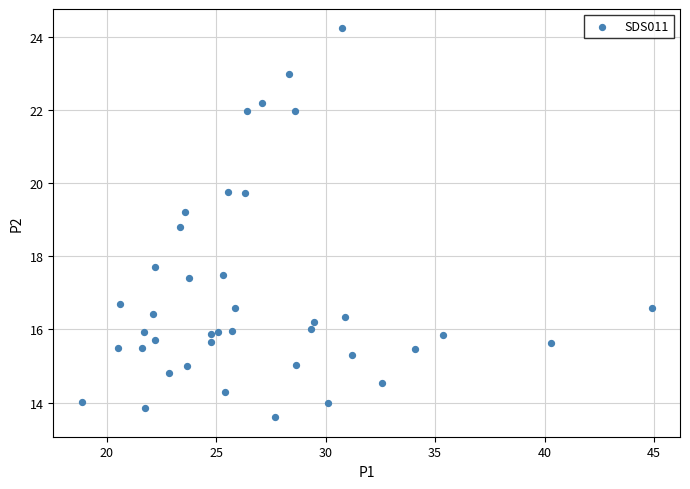

What is the range of X values (max minus min)?

26.0